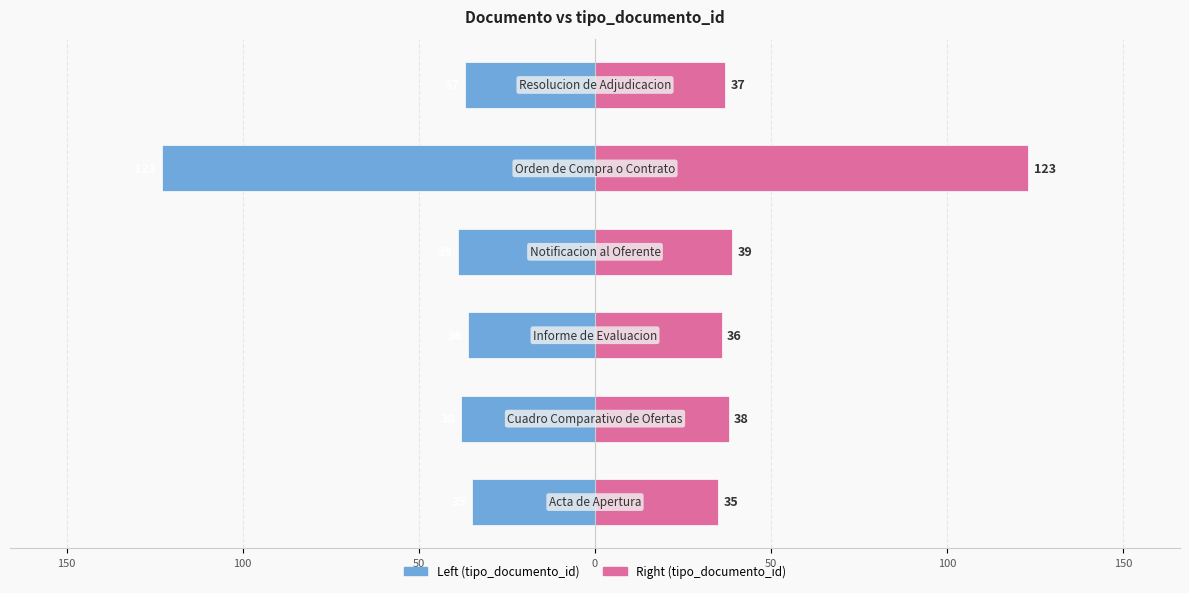

Reading right to left, transcribe all the data shown in this chart.

tipo_documento_id (left): 50=-37	0=-123	50=-39	100=-36	150=-38	200=-35
tipo_documento_id (right): 50=37	0=123	50=39	100=36	150=38	200=35